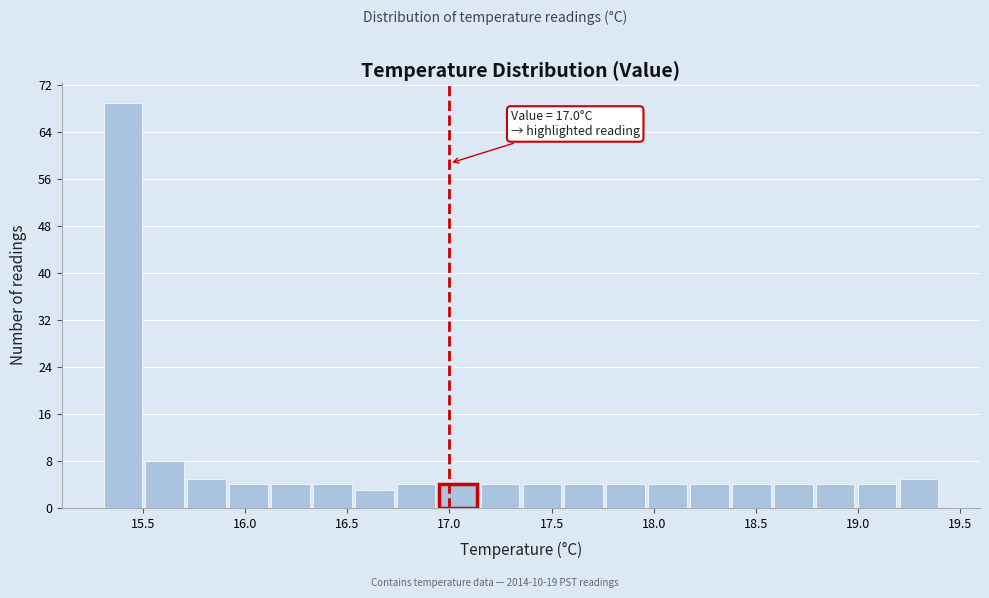

Which range on the x-axis has the tallest bar?

15.300 to 15.505